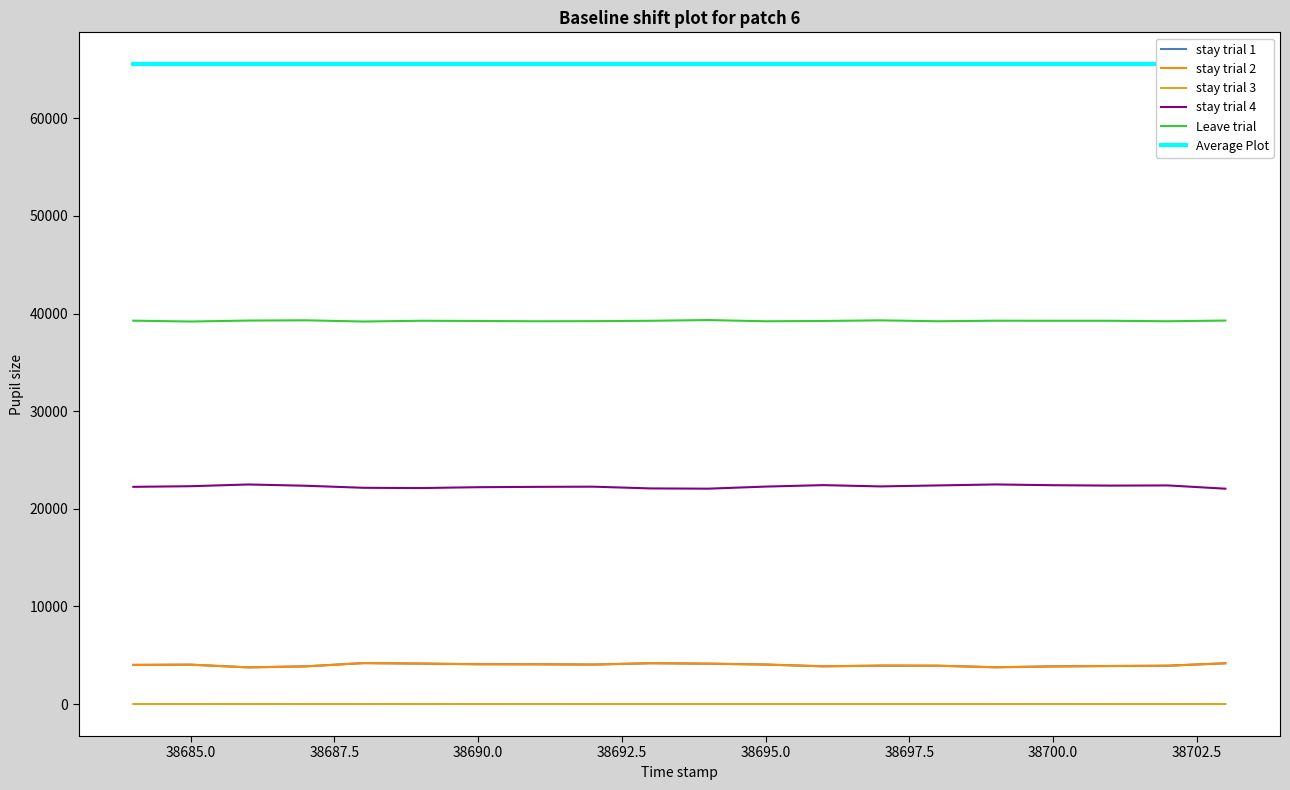

What is the value of the stay trial 1 point at the 14th from the left?

3934